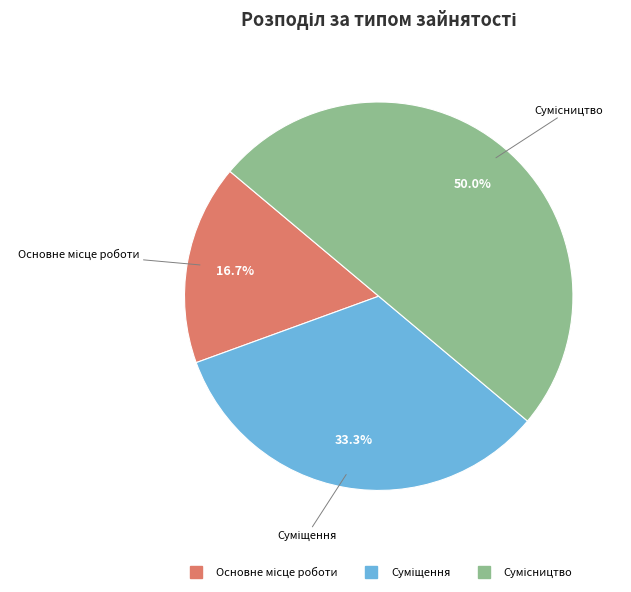

To the nearest percent, what is the difference between the Суміщення and Сумісництво slice percentages?

17%